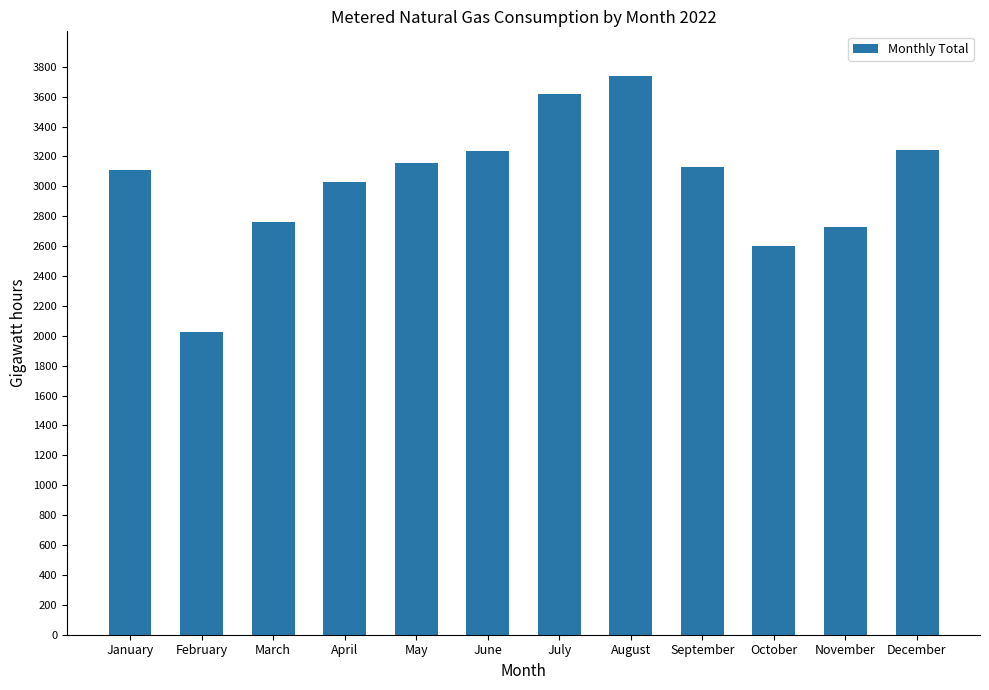

What is the difference between the values at August and November?

1008